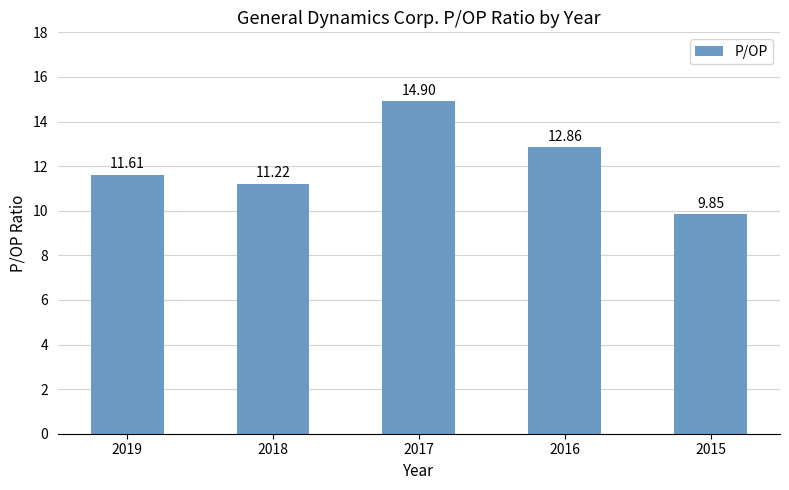

The chart shows a value of 14.9 at 2017. True or false?

True